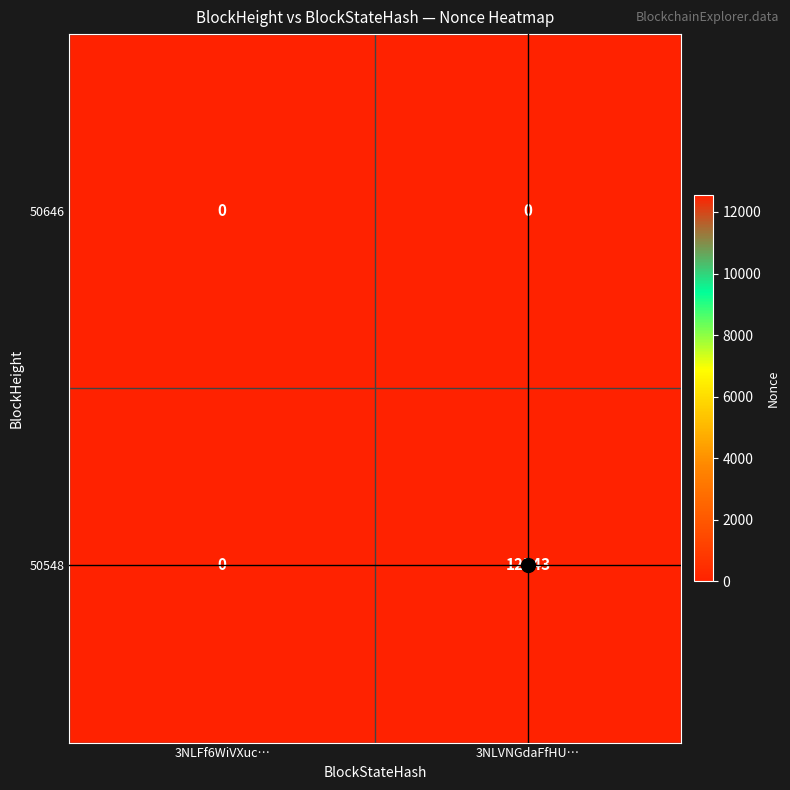

How many values in the 50548 series are below 12543?

1